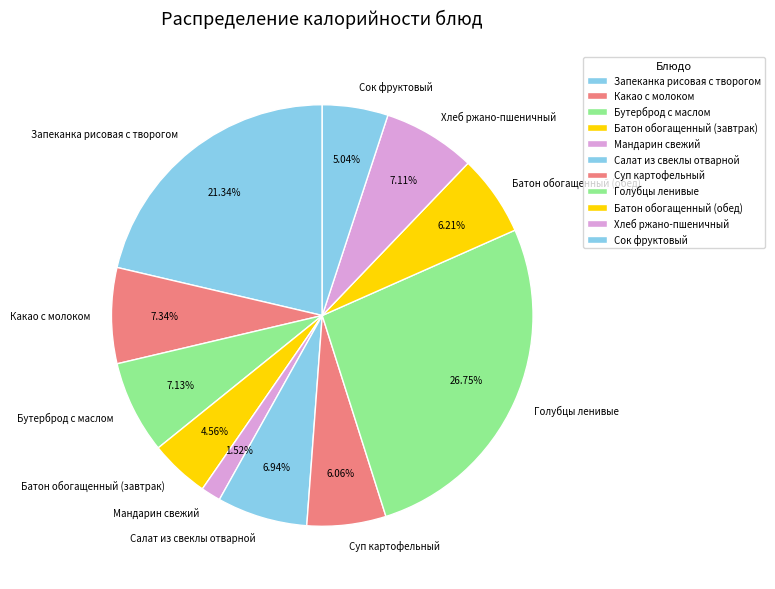

Is the sum of Мандарин свежий and Какао с молоком greater than half?

No